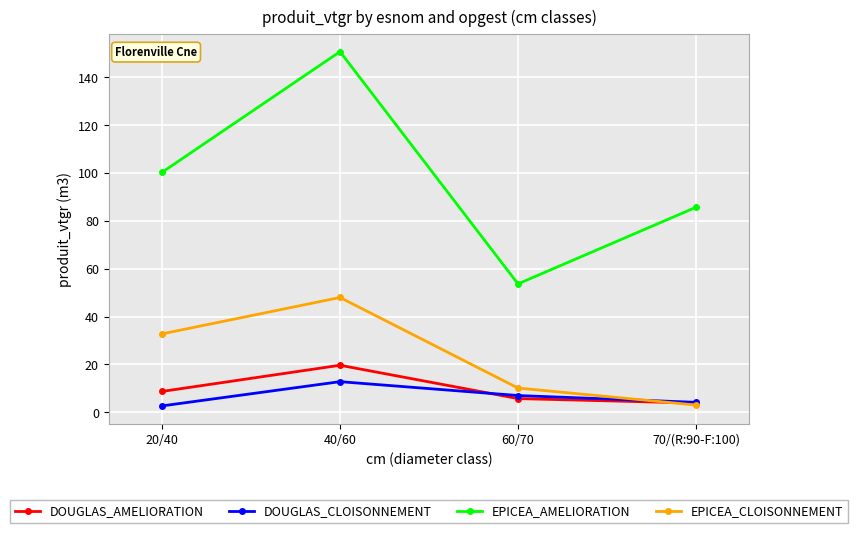

What is the sum of the EPICEA_CLOISONNEMENT values at 70/(R:90-F:100) and 20/40?

35.8